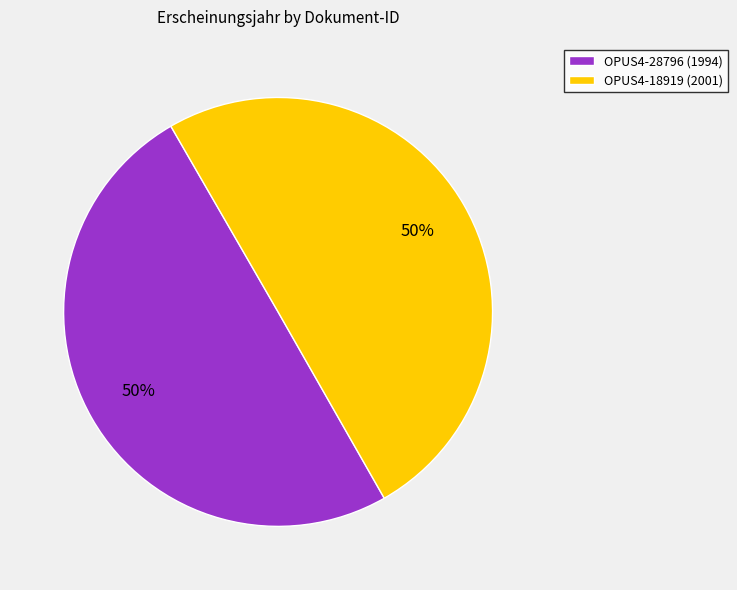

What is the ratio of the value at OPUS4-18919 (2001) to the value at OPUS4-28796 (1994)?

1.0